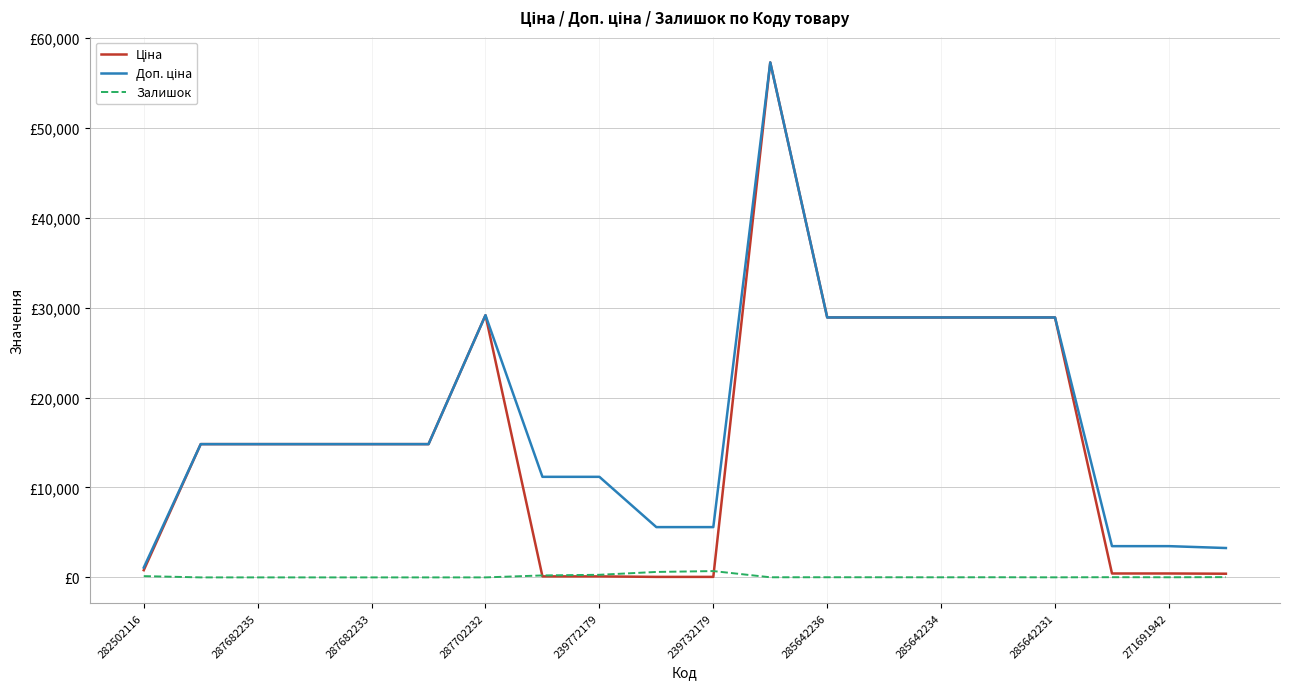

What is the value of the Залишок point at the 11th from the left?

702.0